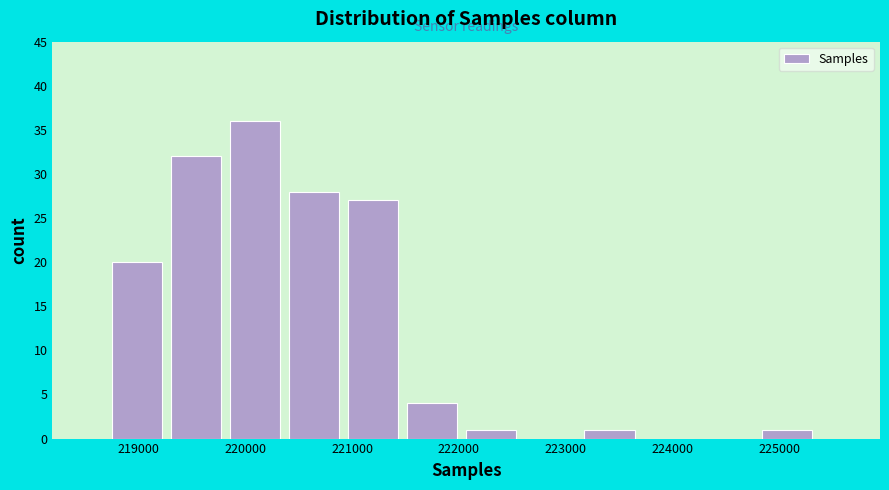

Reading left to right, list every bar in this chart as the range it spans on the x-axis followed by its height. Neither the bar edges nor the heights are printed on the chart, so give them approximately, as read against the axes.

218700 to 219300: 20
219300 to 219900: 32
219900 to 220400: 36
220400 to 221000: 28
221000 to 221500: 27
221500 to 222100: 4
222100 to 222600: 1
222600 to 223200: 0
223200 to 223700: 1
223700 to 224300: 0
224300 to 224800: 0
224800 to 225400: 1